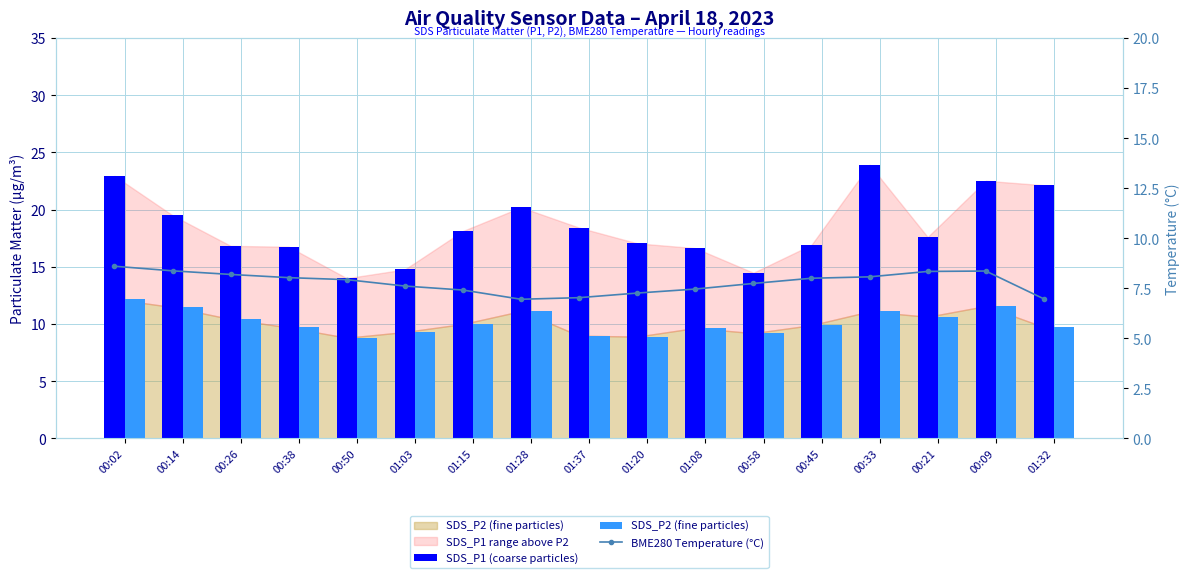

What is the maximum value for SDS_P2 (fine particles)?

12.2